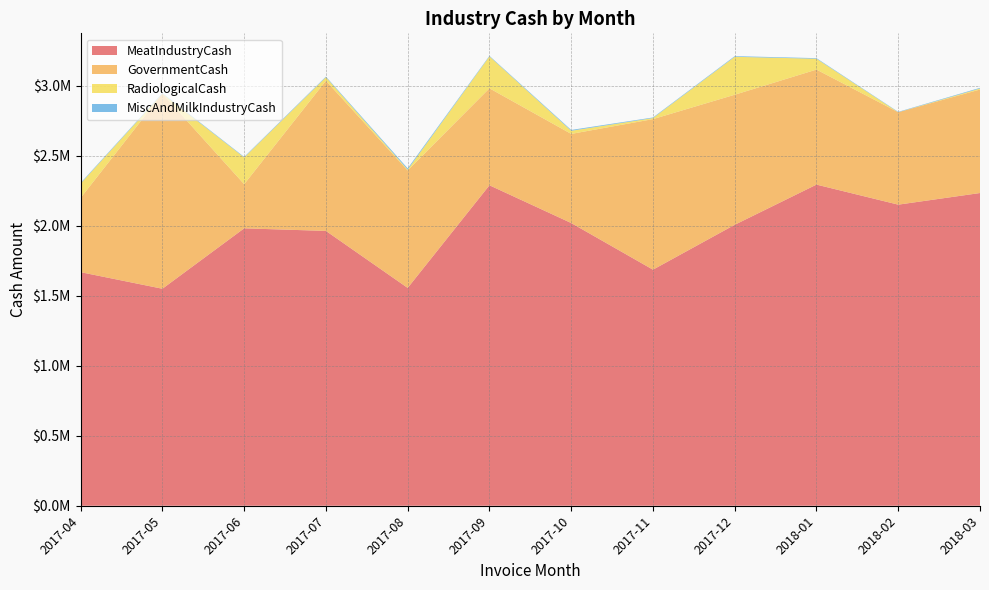

Reading left to right, list all the values displayed in this chart.

MeatIndustryCash: 1668896.2	1550429.0	1982093.1	1963665.2	1556398.0	2289736.2	2019981.2	1686735.0	2007417.0	2294520.2	2151305.1	2234388.3
GovernmentCash: 530772.7	1393761.3	315425.1	1072827.3	839077.7	692916.2	636719.6	1075679.8	929226.7	821872.3	660422.2	739434.1
RadiologicalCash: 102391.3	0.0	190880.2	25162.7	5940.1	227862.5	22526.9	7558.1	271185.0	77463.9	0.0	7454.2
MiscAndMilkIndustryCash: 4783.0	4071.0	4143.8	4512.9	9141.6	4146.1	5841.1	4187.0	4727.0	4205.6	2748.2	4670.7